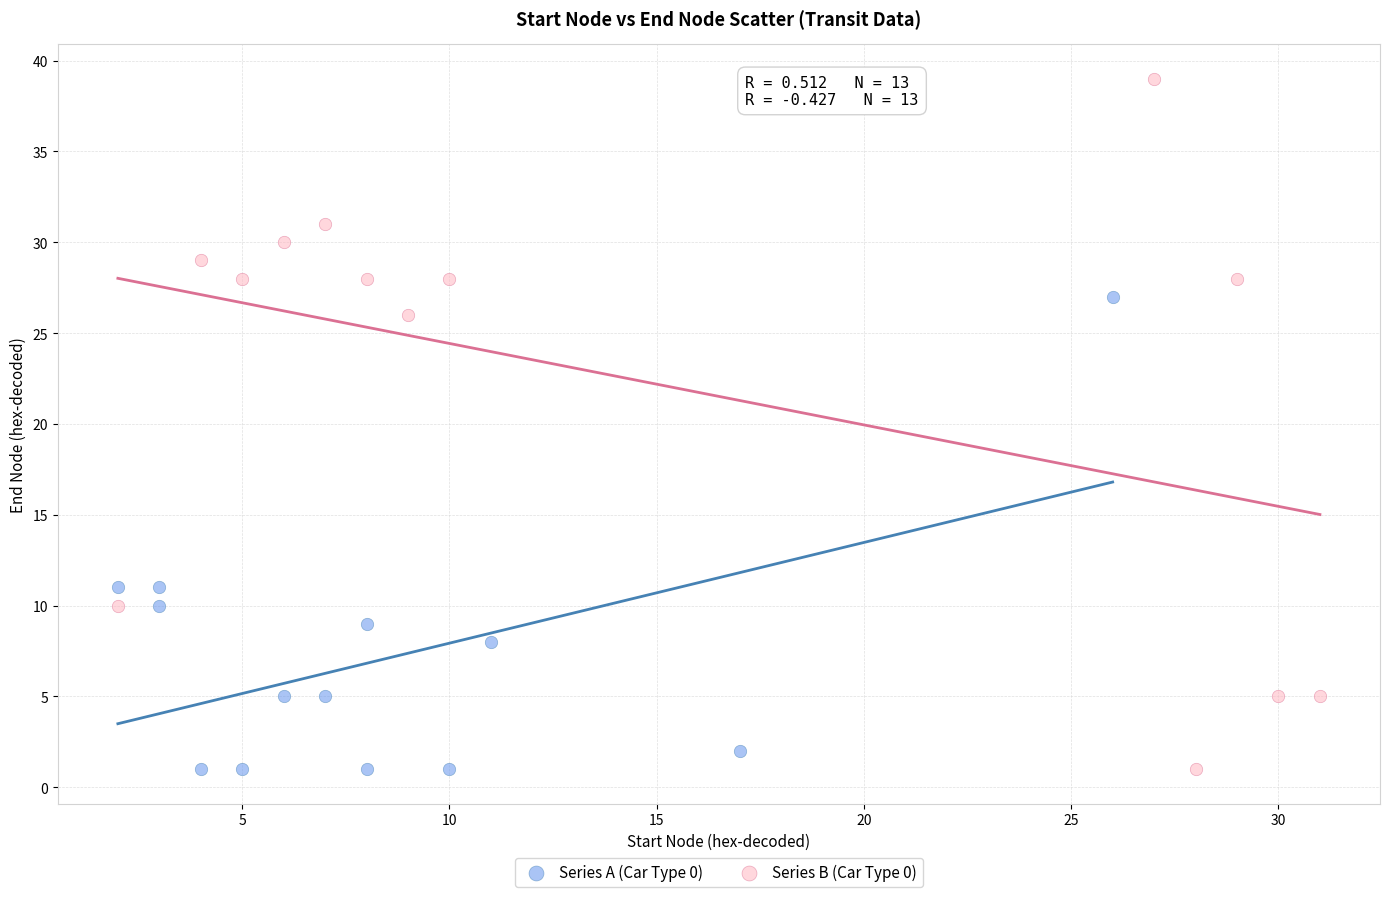

Which series has the largest Y range (max minus min)?

Series B (Car Type 0)